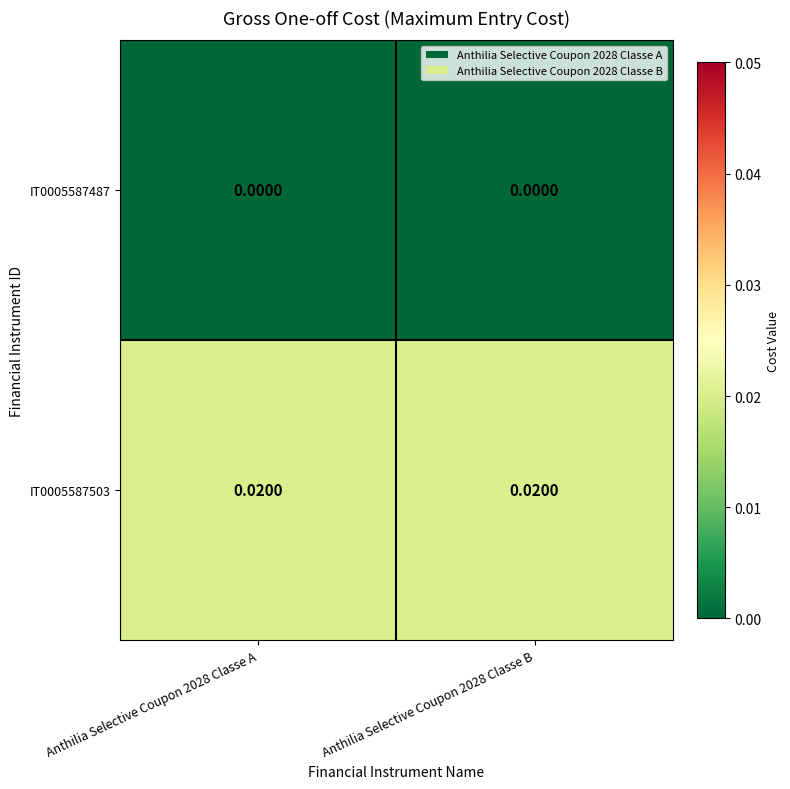

Is the value of IT0005587487 at Anthilia Selective Coupon 2028 Classe A greater than the value of IT0005587503 at Anthilia Selective Coupon 2028 Classe B?

No